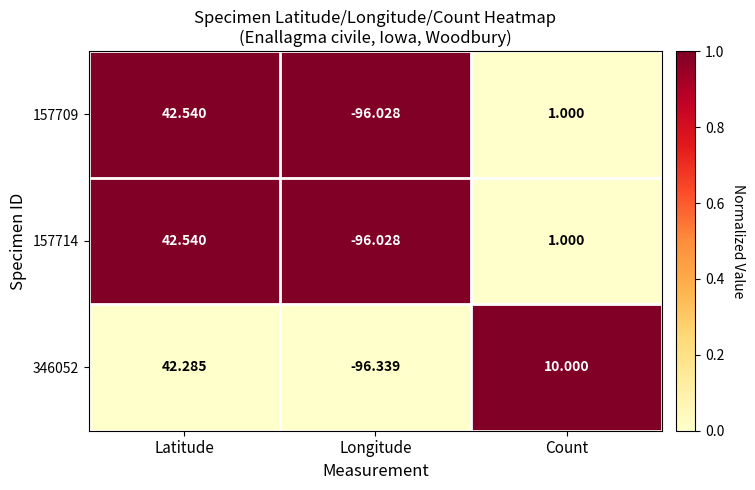

Rank the categories by 346052 value from highest to lowest.

Latitude, Count, Longitude